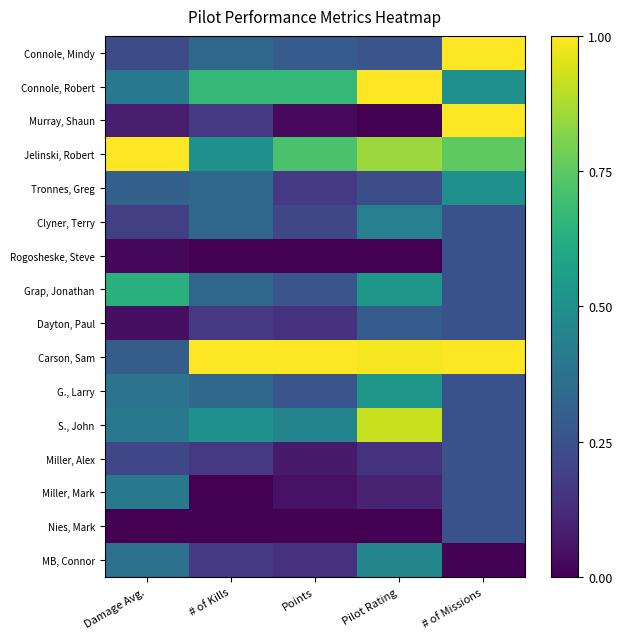

How many positive values does the Miller, Mark series have?

4